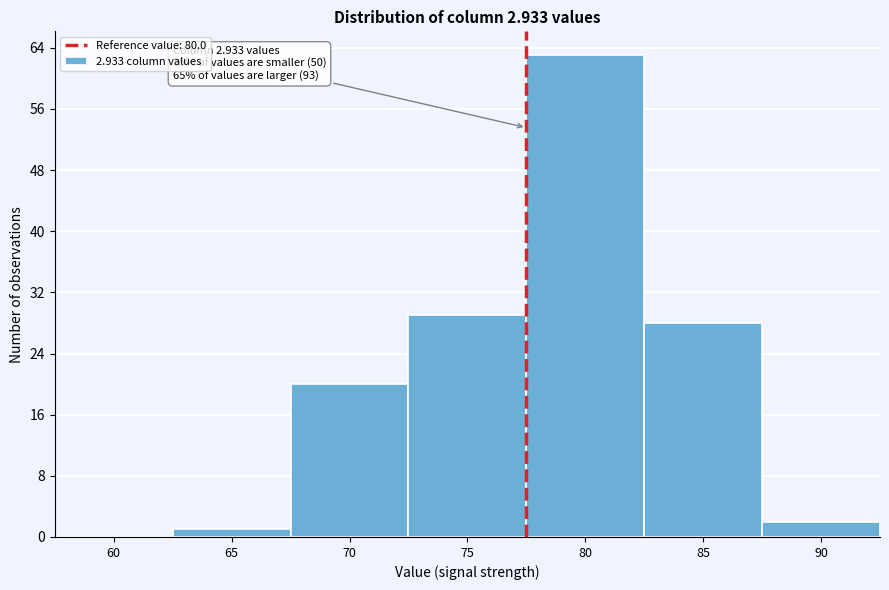

Reading left to right, extract all data points from this chart.

60=0	65=1	70=20	75=29	80=63	85=28	90=2